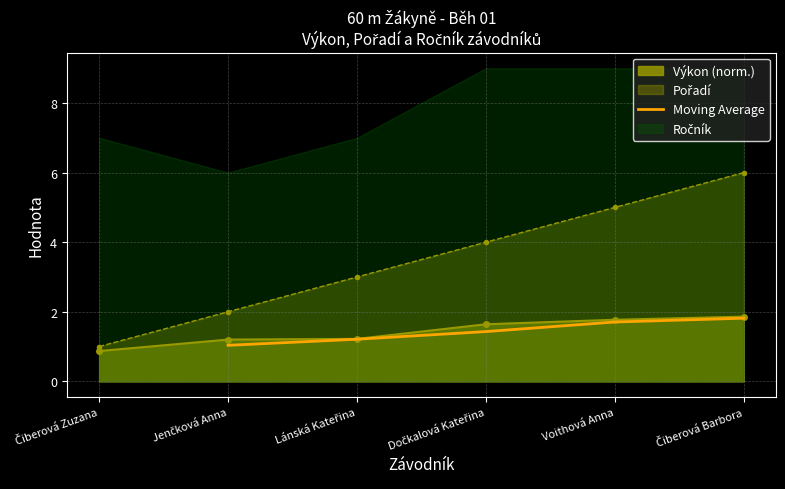

True or false: Moving Average has a value of 2.4 at Voithová Anna.

False